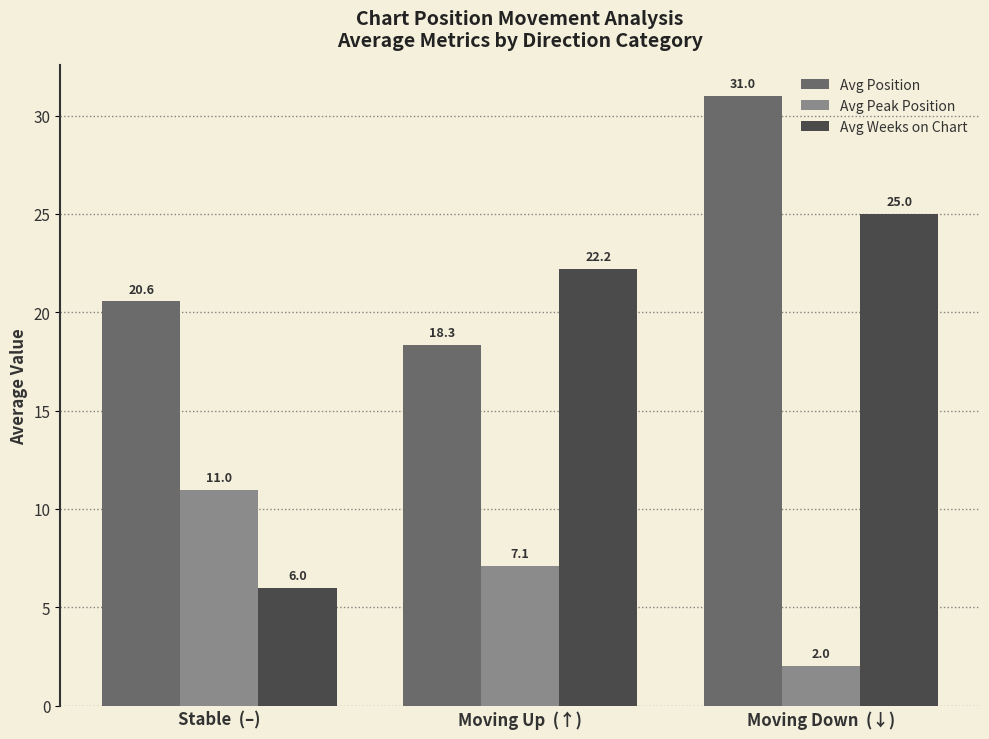

At which label does Avg Weeks on Chart first exceed 22?

Moving Up  (↑)